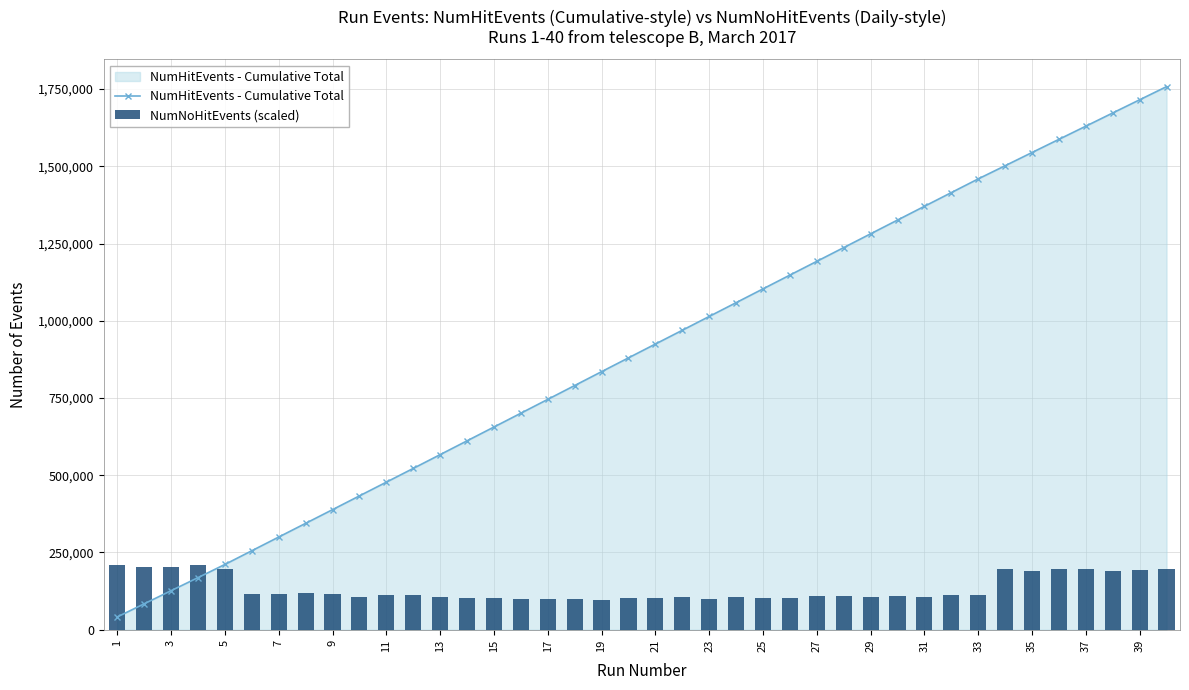

The value of NumHitEvents - Cumulative Total at 19 is 835230. True or false?

True